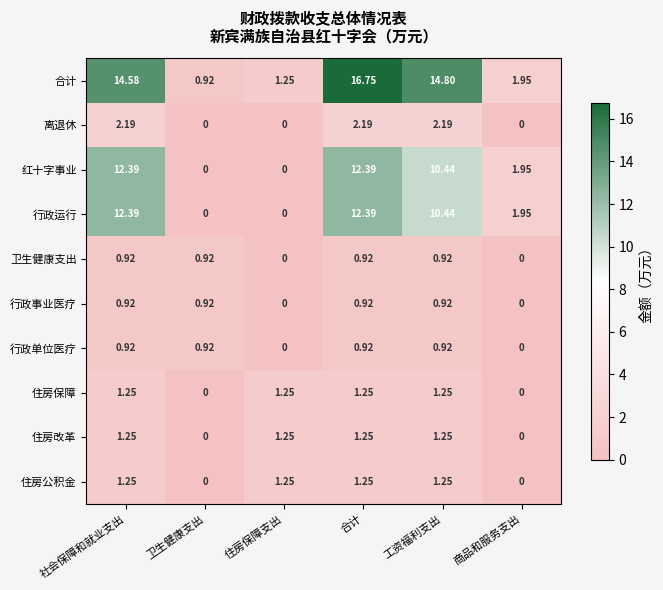

Which category has the highest value across all series?

合计